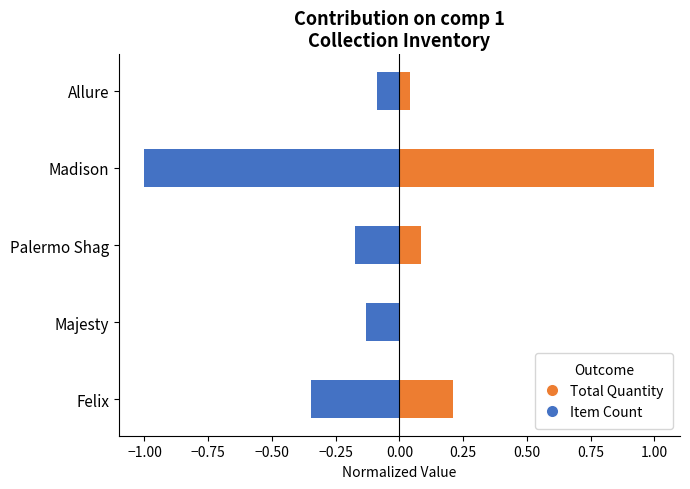

How many values in the Total Quantity series exceed 0?

4